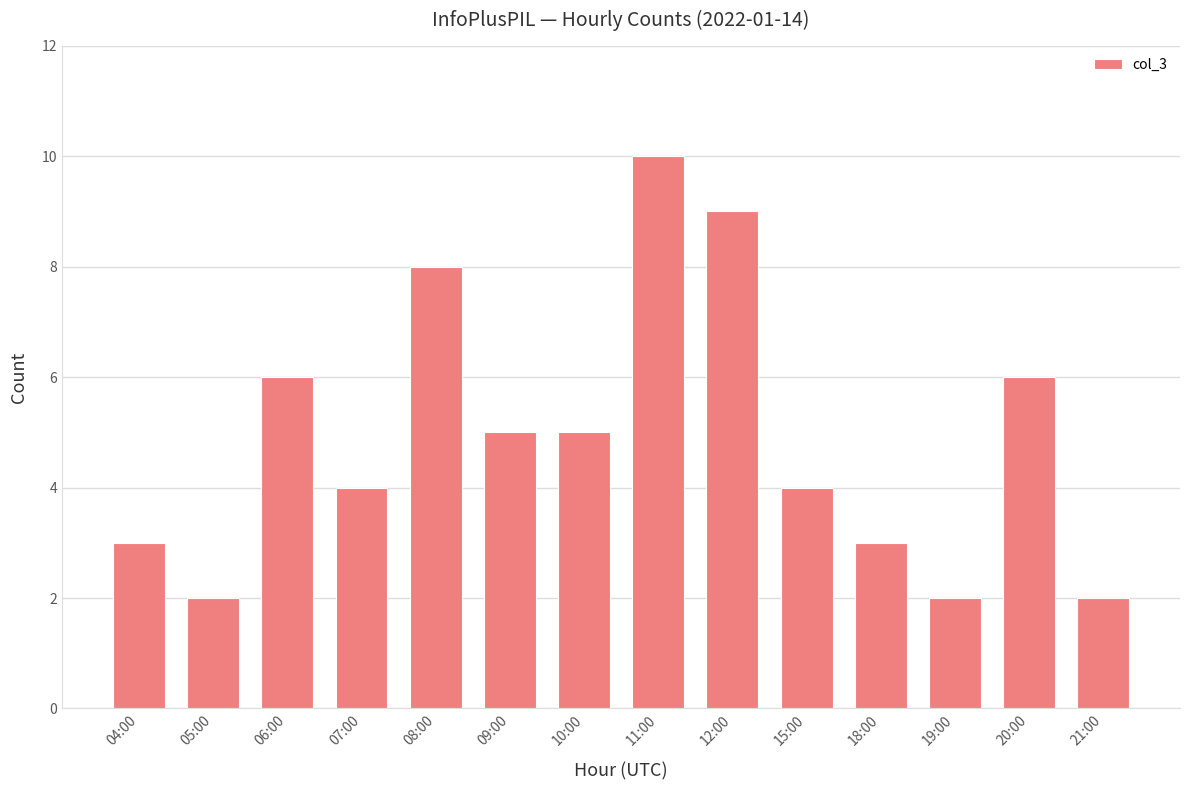

The chart shows a value of 4 at 15:00. True or false?

True